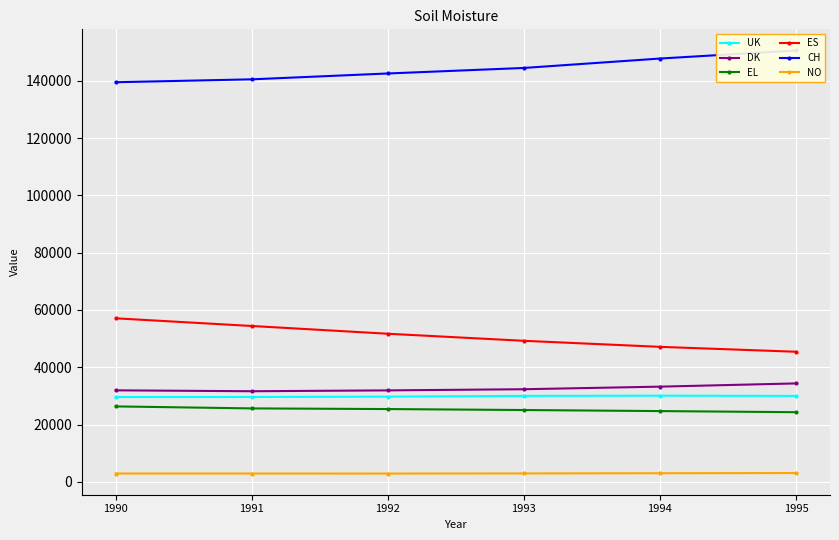

How many interior local peaks does the UK series have?

1